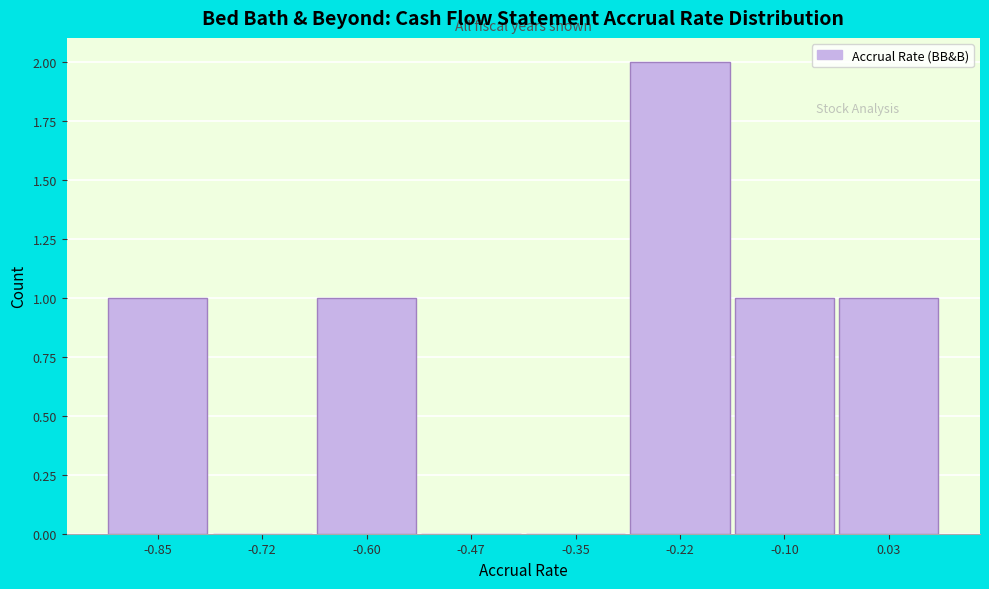

Reading left to right, list all the values displayed in this chart.

-0.85=1	-0.72=0	-0.60=1	-0.47=0	-0.35=0	-0.22=2	-0.10=1	0.03=1